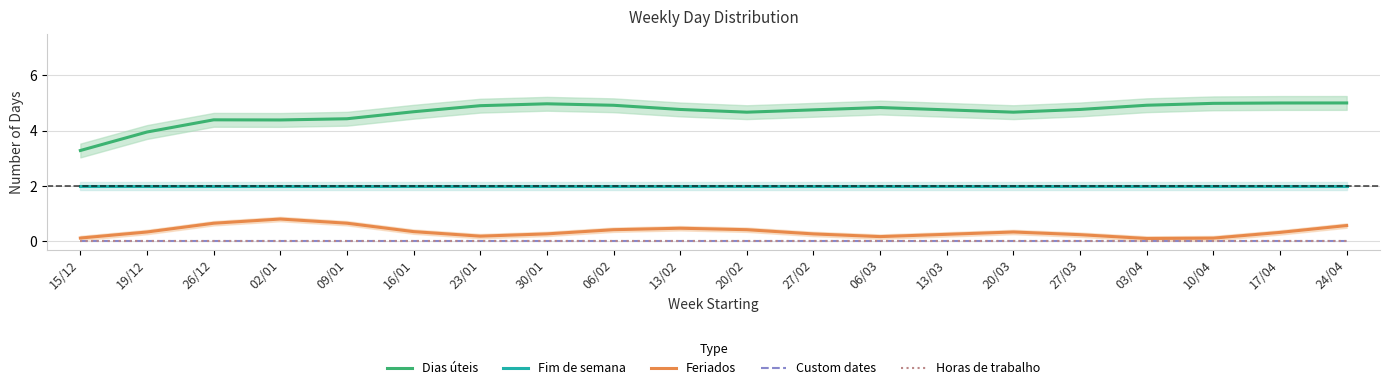

At 10/04, list the series in order from largest to smallest.

Dias úteis, Fim de semana, Feriados, Custom dates, Horas de trabalho